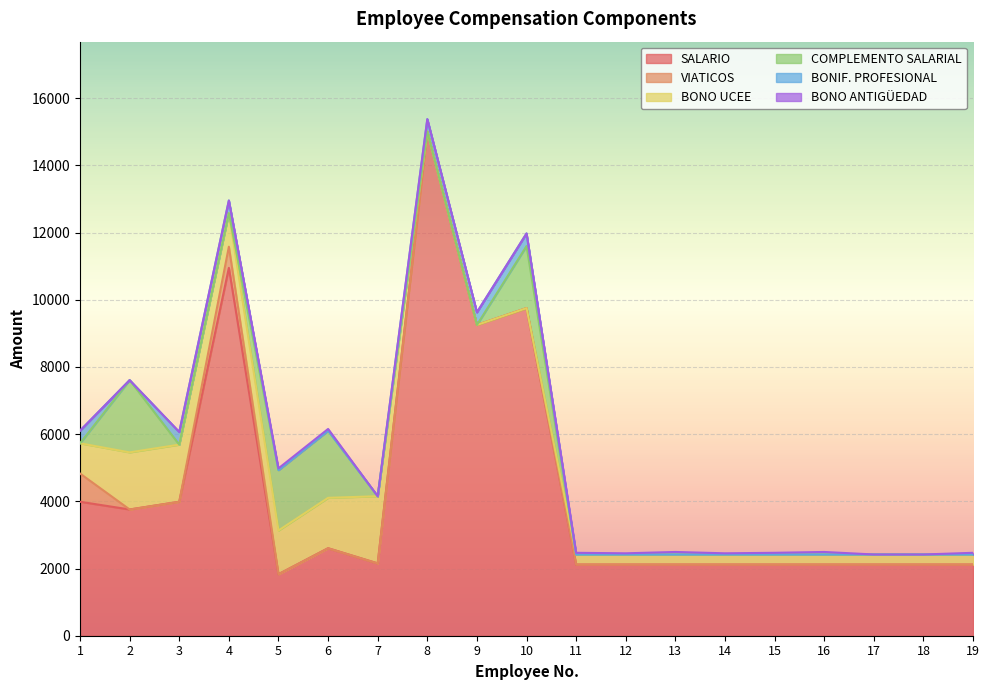

Which category has the highest value across all series?

8